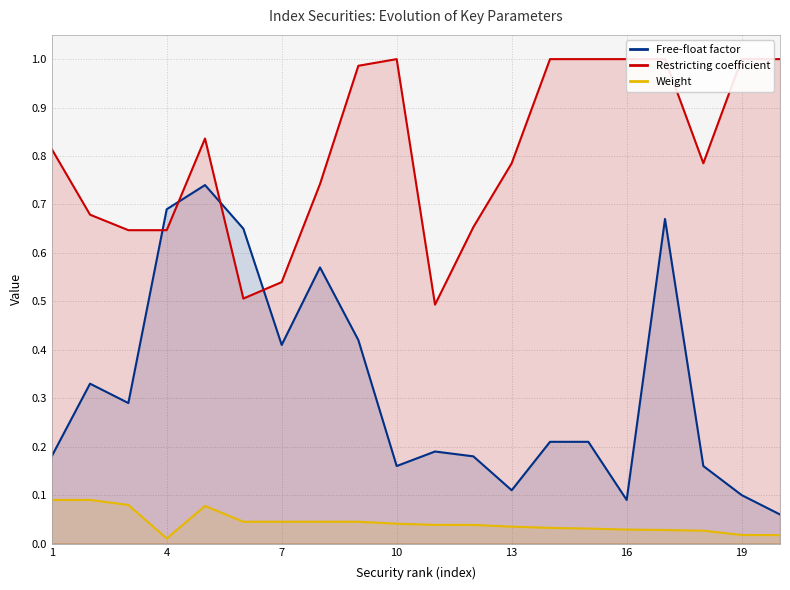

How many data points does each series have?

20